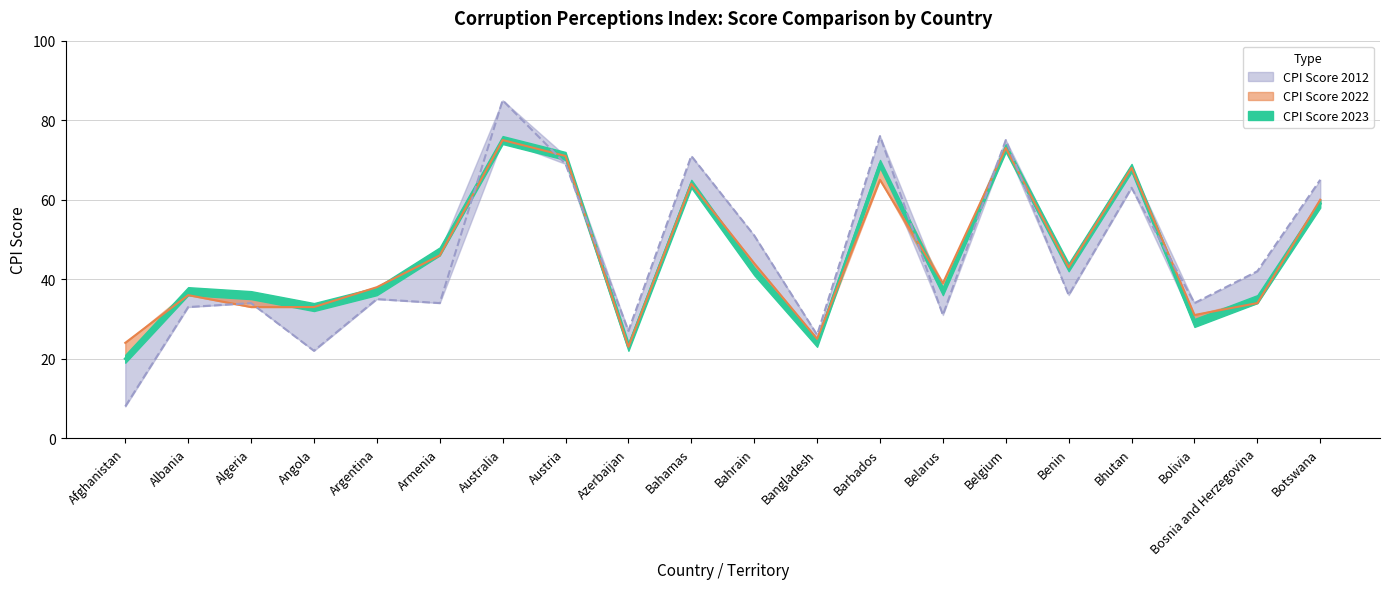

What is the sum of all CPI Score 2022 values?

925